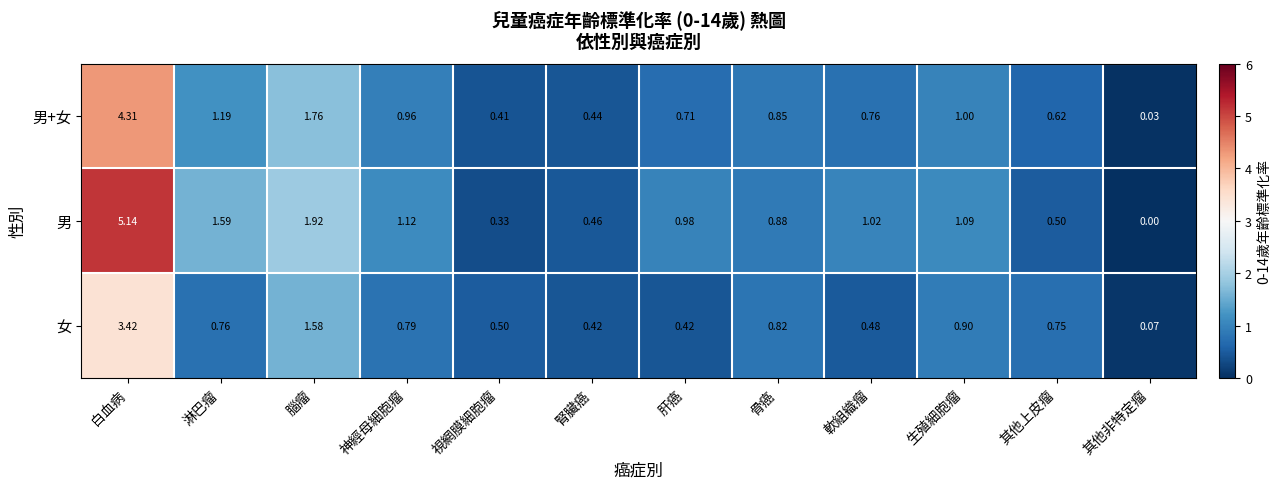

Rank the series by their maximum value, from highest to lowest.

男, 男+女, 女